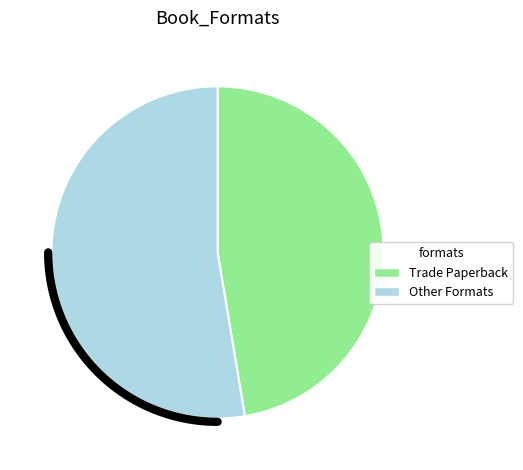

Is Trade Paperback the majority of the pie?

No